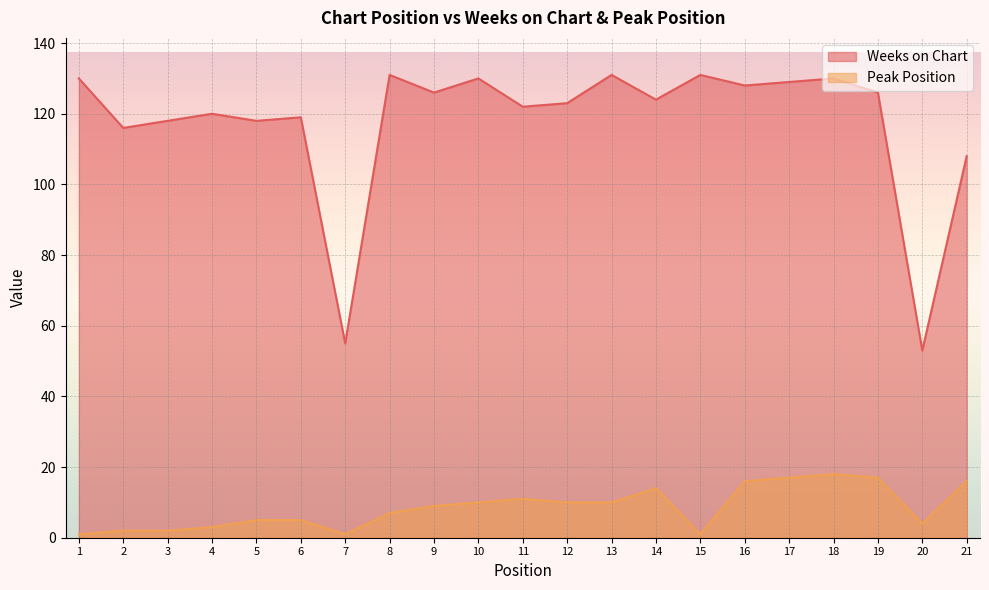

Reading left to right, list all the values displayed in this chart.

Weeks on Chart: 1=130	2=116	3=118	4=120	5=118	6=119	7=55	8=131	9=126	10=130	11=122	12=123	13=131	14=124	15=131	16=128	17=129	18=130	19=126	20=53	21=108
Peak Position: 1=1	2=2	3=2	4=3	5=5	6=5	7=1	8=7	9=9	10=10	11=11	12=10	13=10	14=14	15=1	16=16	17=17	18=18	19=17	20=4	21=16